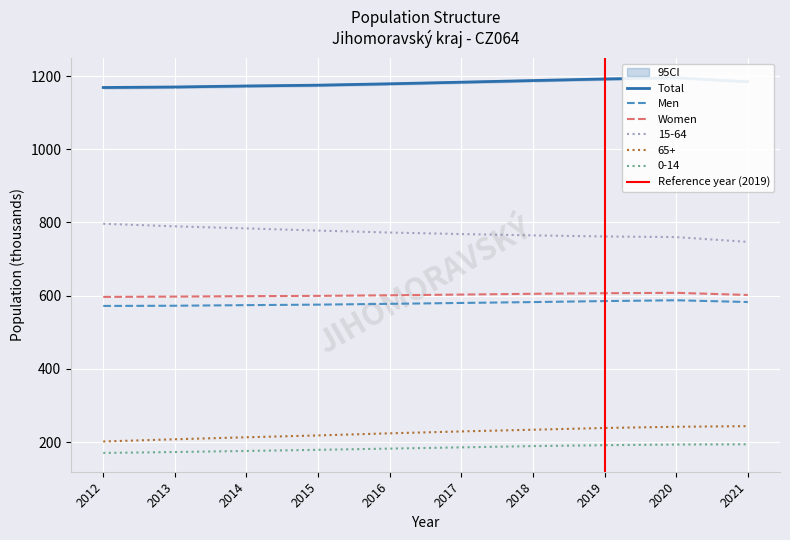

True or false: 0-14 and 65+ cross at least once.

False